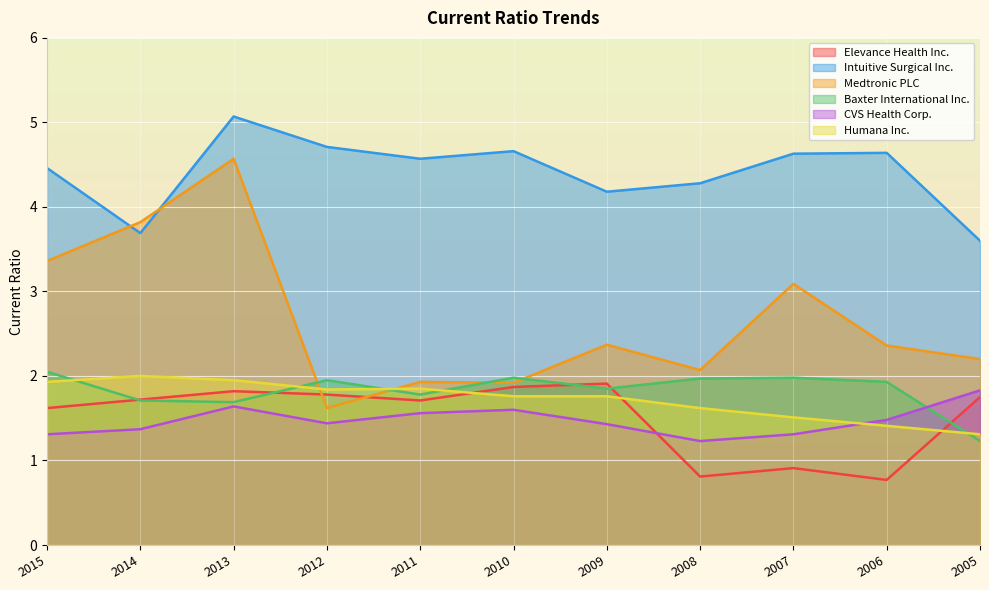

What value does the Elevance Health Inc. series have at 2013?

1.8